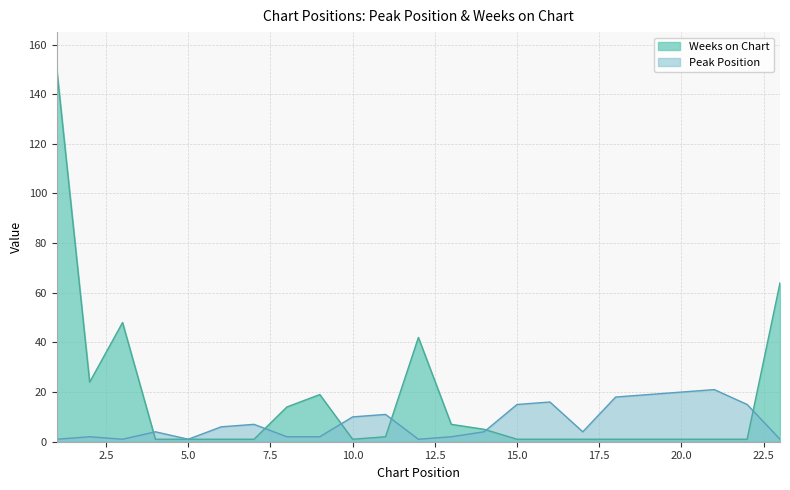

How many values in the Weeks on Chart series exceed 1?

10